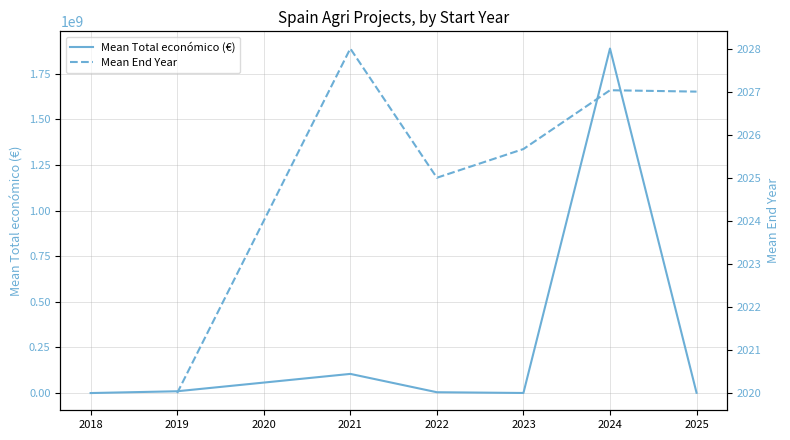

The Mean Total económico (€) series shows 1439532.5 at 2025. True or false?

True